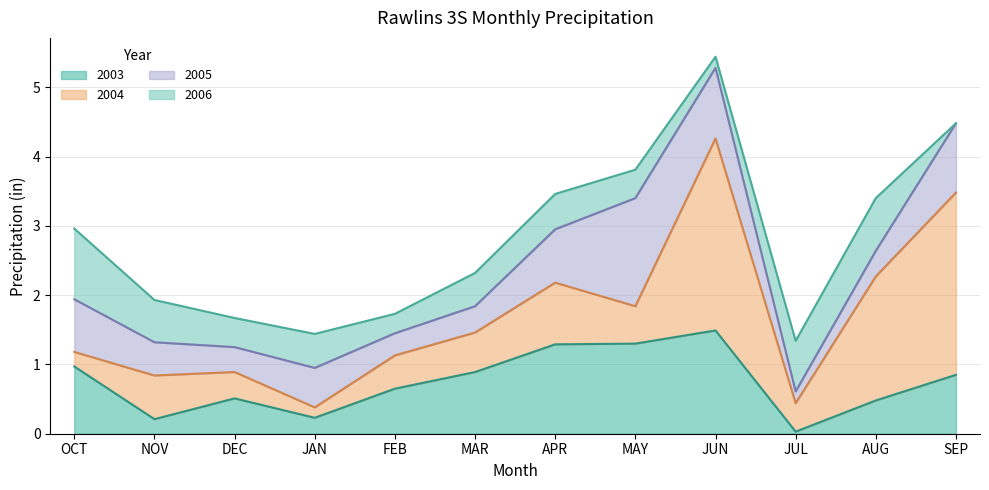

Is it true that 2006 equals 0.5 at AUG?

False